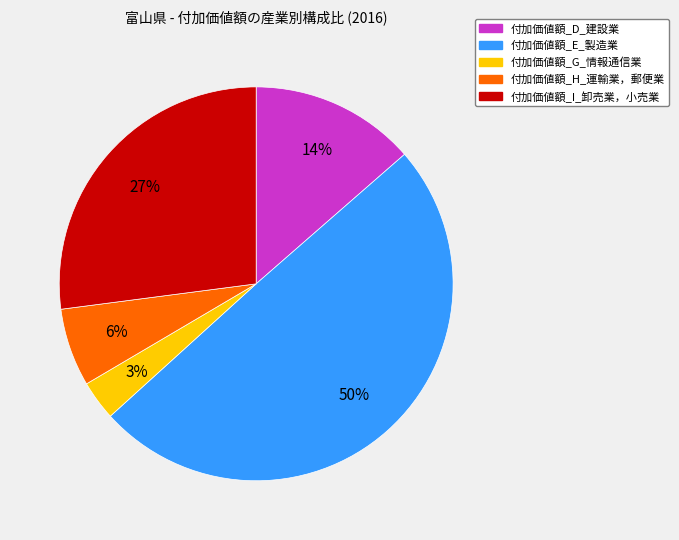

To the nearest percent, what is the average slice percentage?

20%